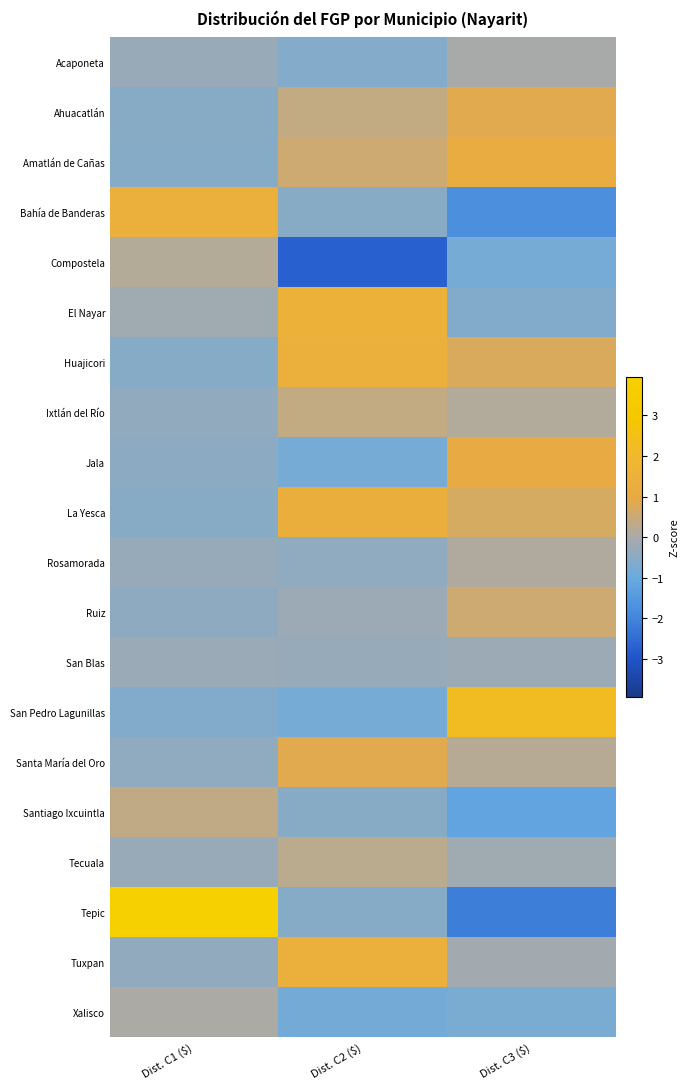

Between Dist. C3 ($) and Dist. C1 ($), which is larger?

Dist. C3 ($)